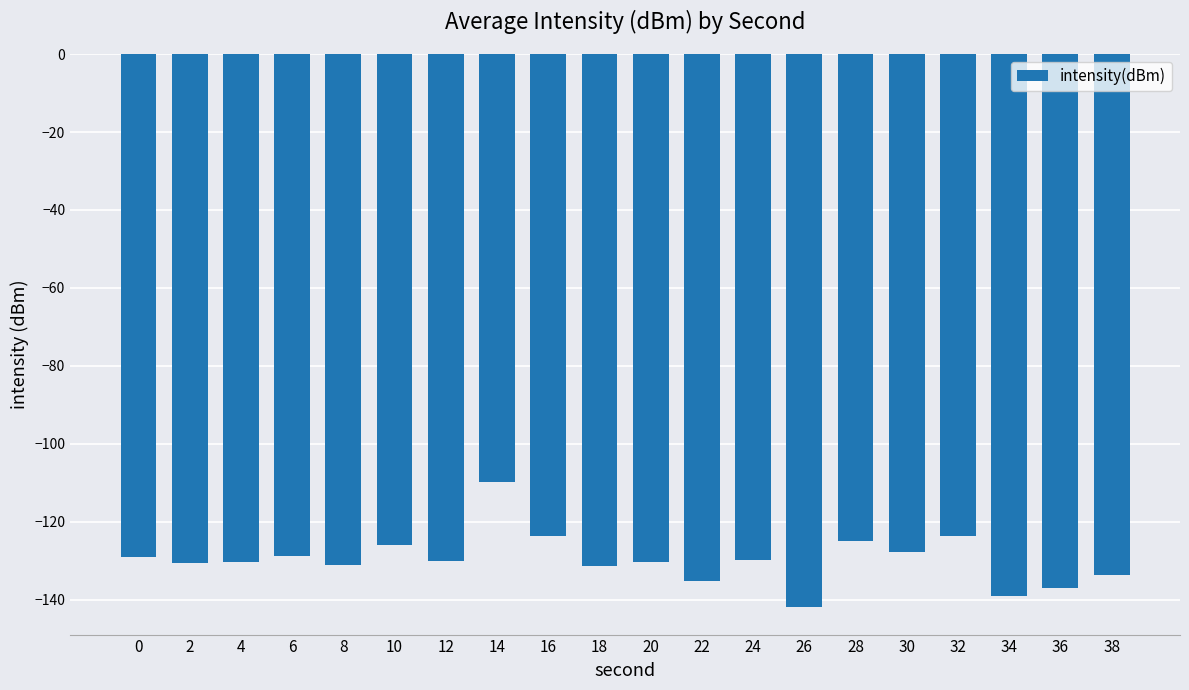

What is the approximate value at 4?

-130.3